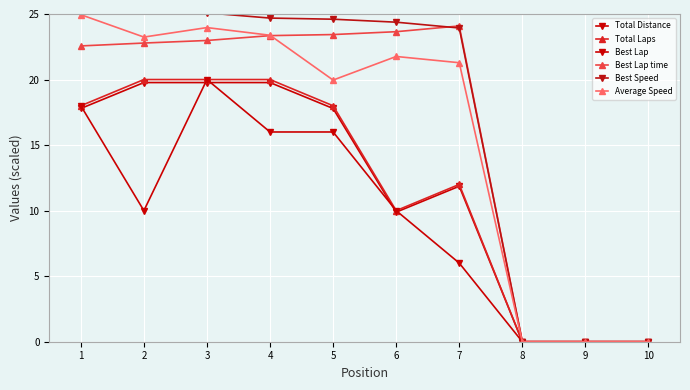

Between which two adjacent categories do Best Lap time and Best Speed first intersect?

6 and 7